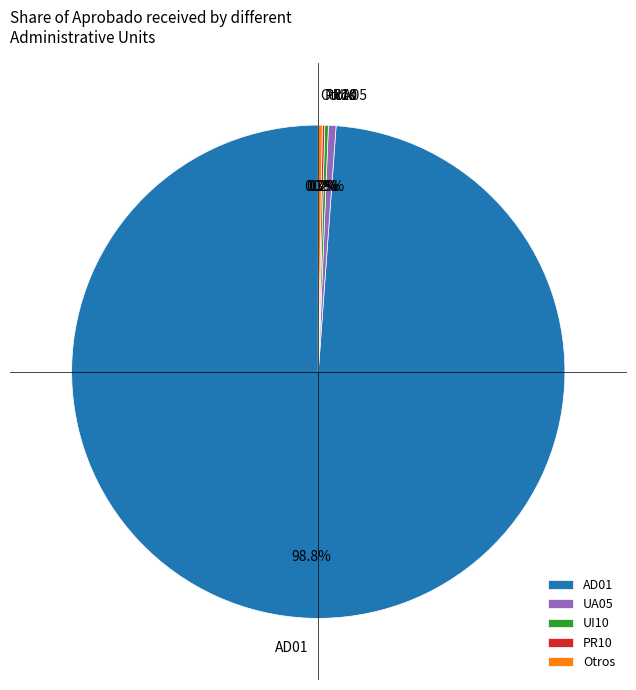

How much of the chart is everything except AD01?

1.2%